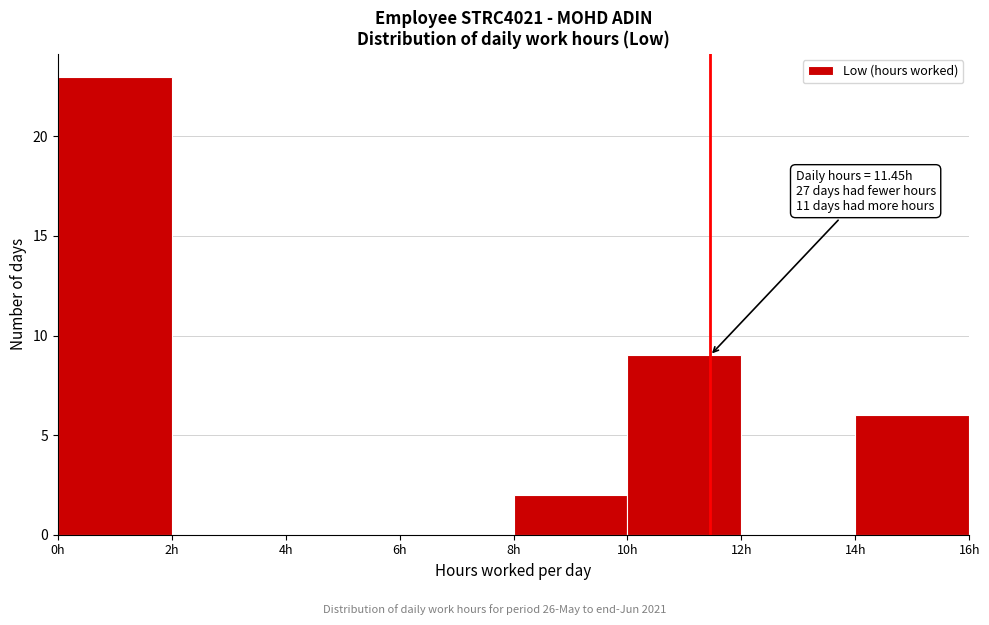

Over which range of the x-axis is the bar tallest?

0 to 2